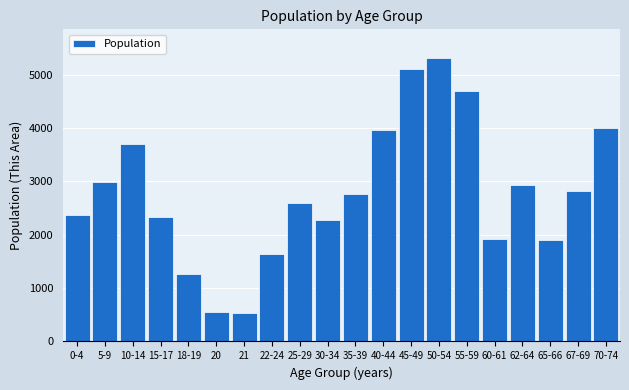

Between 10-14 and 67-69, which is larger?

10-14